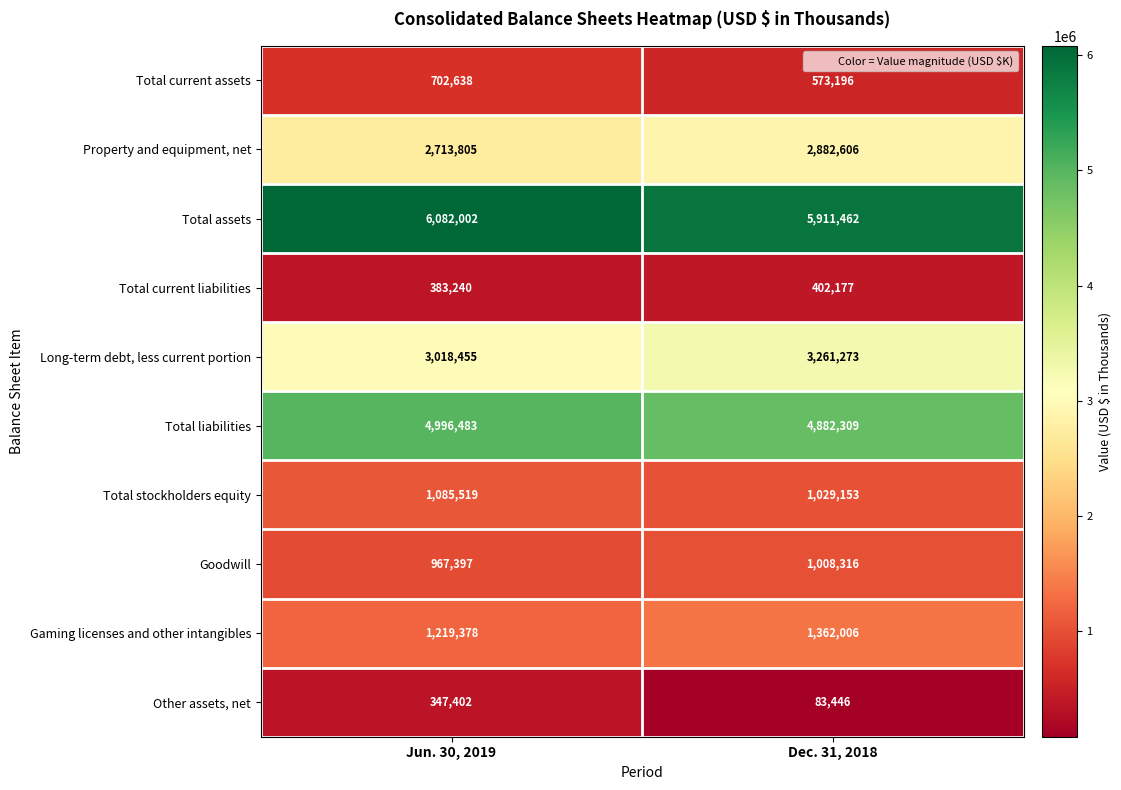

Which series has the largest total across all categories?

Total assets